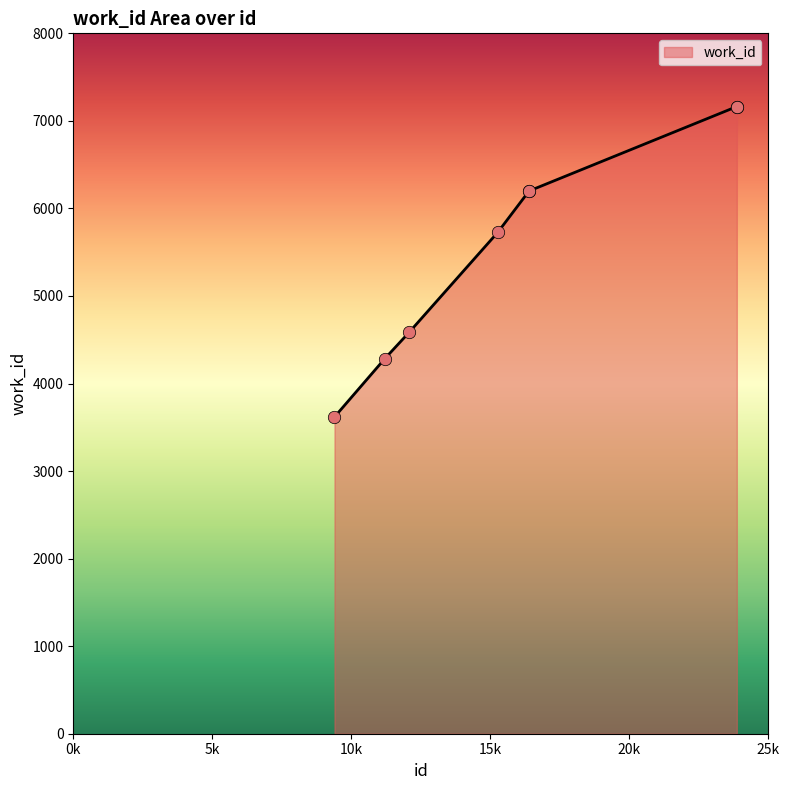

What is the sum of all values?

44937